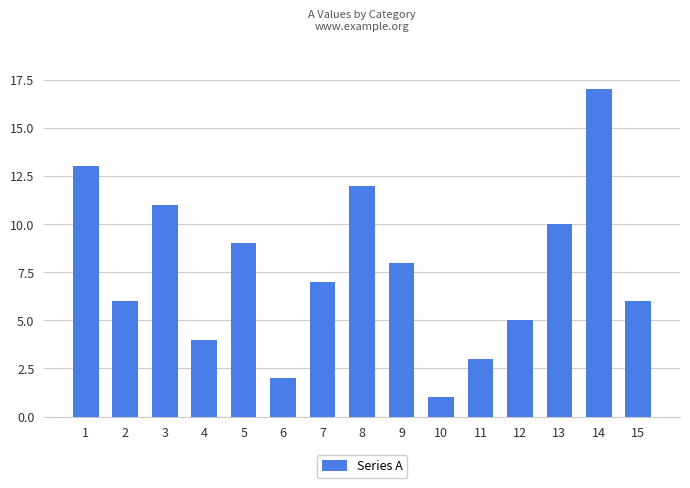

Which has a higher value, 6 or 2?

2